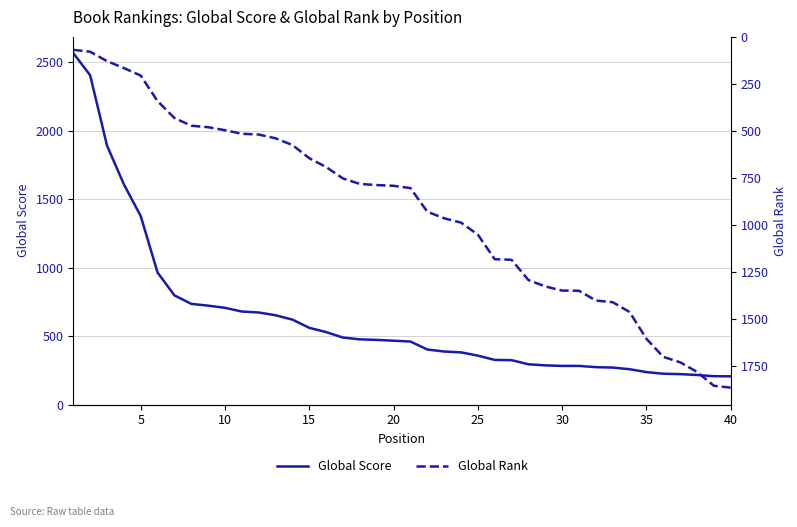

Reading right to left, what are all the values shown in this chart?

Global Score: 206	207	216	222	225	237	258	270	273	282	282	286	294	324	326	357	381	387	402	460	466	472	476	489	529	560	620	652	672	679	706	722	735	797	964	1376	1608	1891	2404	2566
Global Rank: 1868	1858	1784	1733	1704	1608	1465	1413	1404	1352	1351	1329	1295	1187	1184	1053	989	966	931	805	793	789	783	754	693	646	576	540	520	516	497	481	473	432	342	206	166	129	79	69